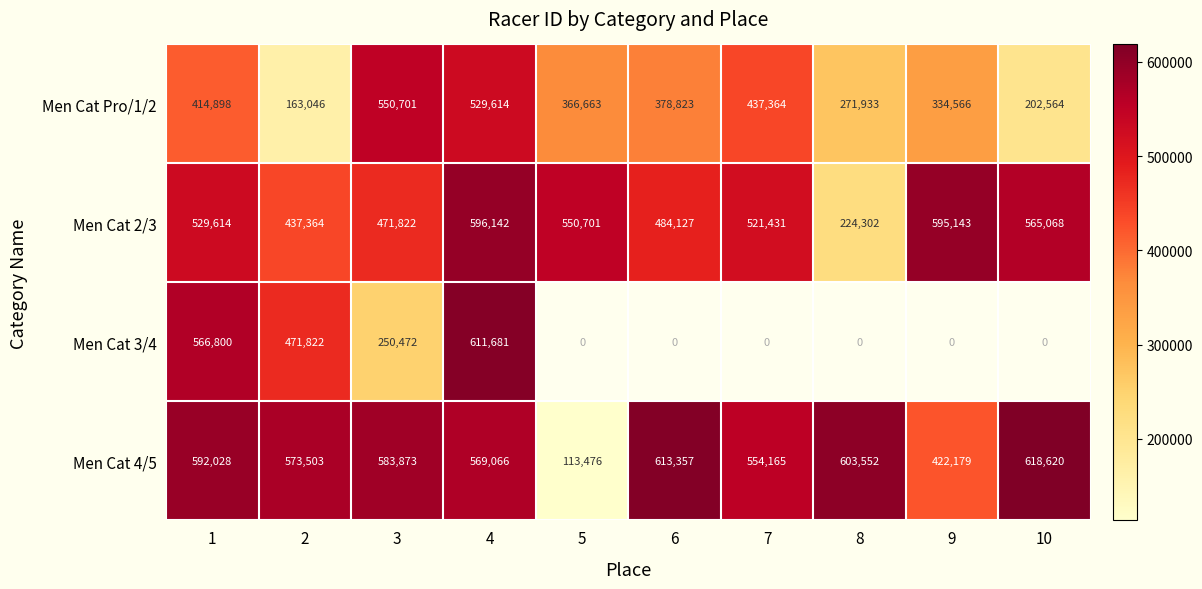

What is the difference between the Men Cat 2/3 values at 5 and 3?

78879